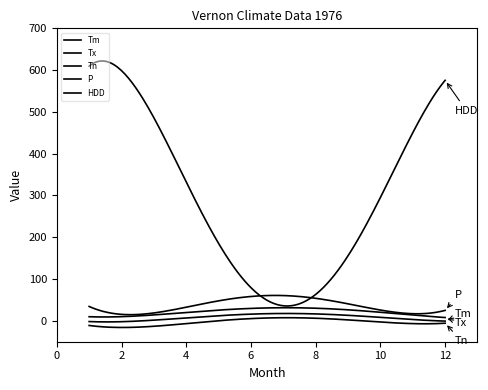

Is this an area chart (filled region under the line)?

No